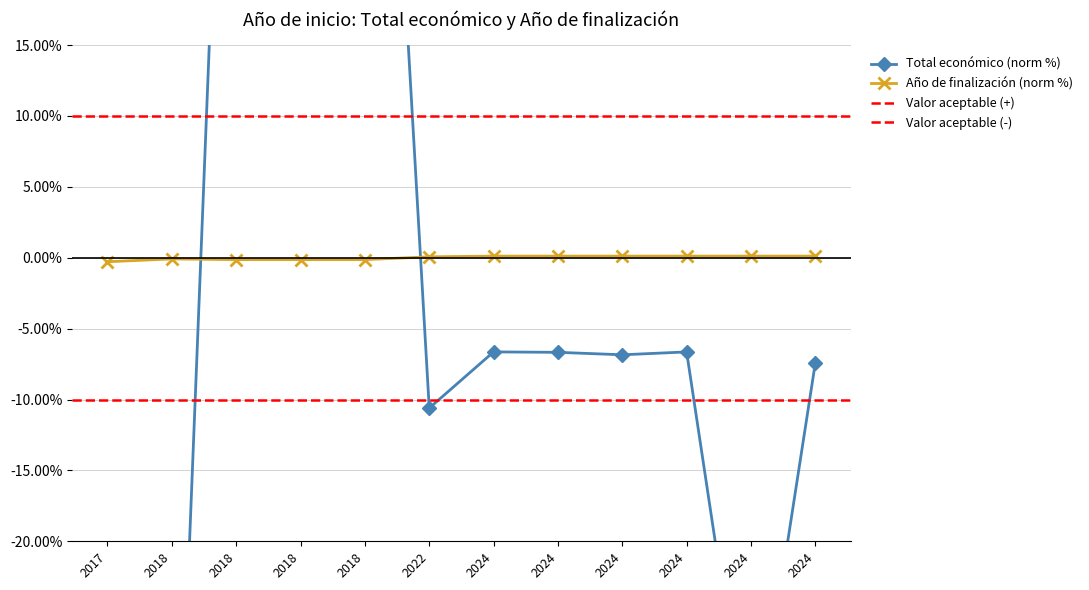

What is the greatest value displayed?

86.7